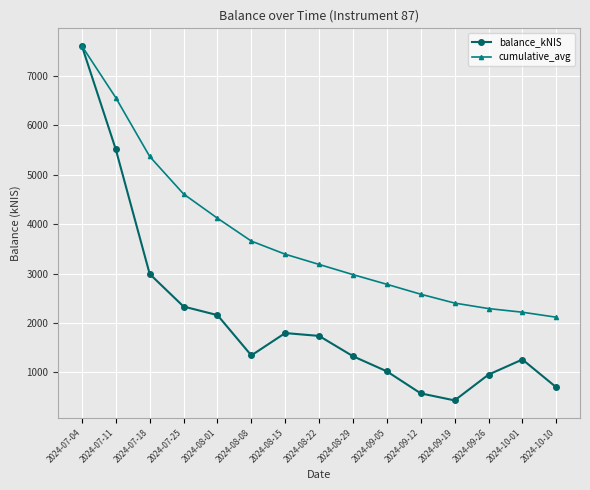

What is the label of the 4th point from the right?

2024-09-19